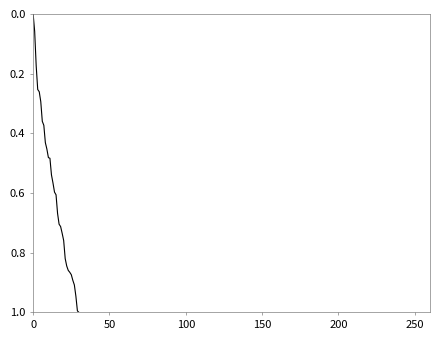

What is the maximum value shown in the chart?

1.0